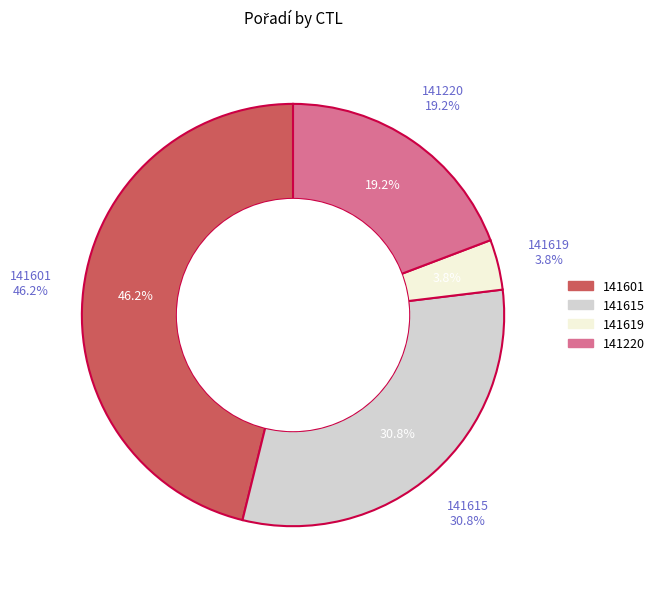

Which category has the biggest portion of the pie?

141601